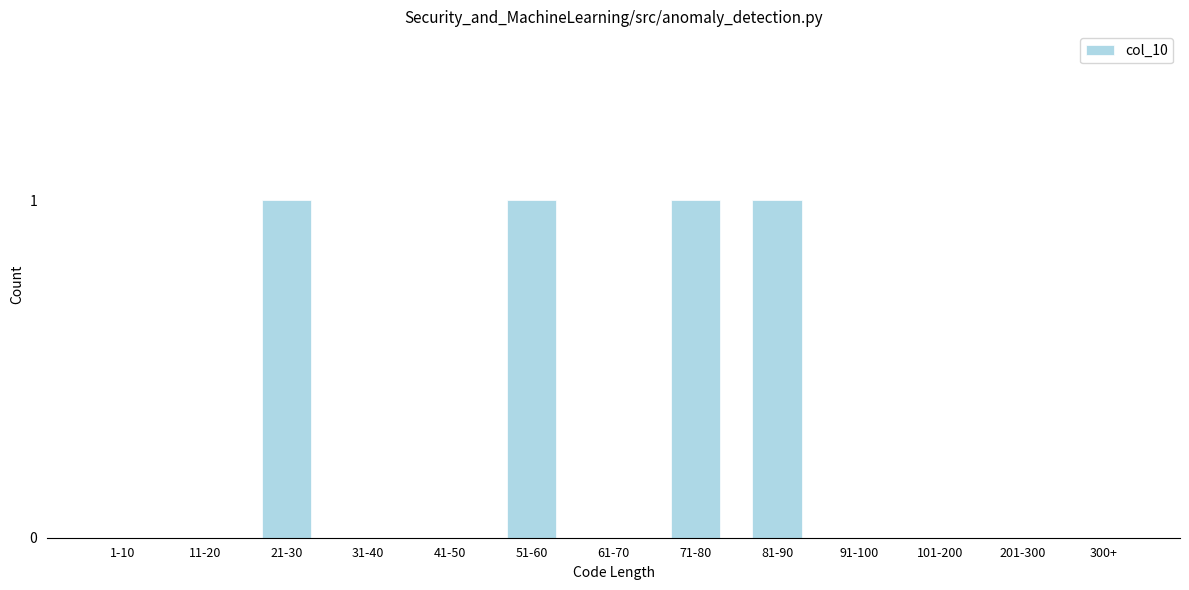

Reading left to right, extract all data points from this chart.

1-10=0	11-20=0	21-30=1	31-40=0	41-50=0	51-60=1	61-70=0	71-80=1	81-90=1	91-100=0	101-200=0	201-300=0	300+=0